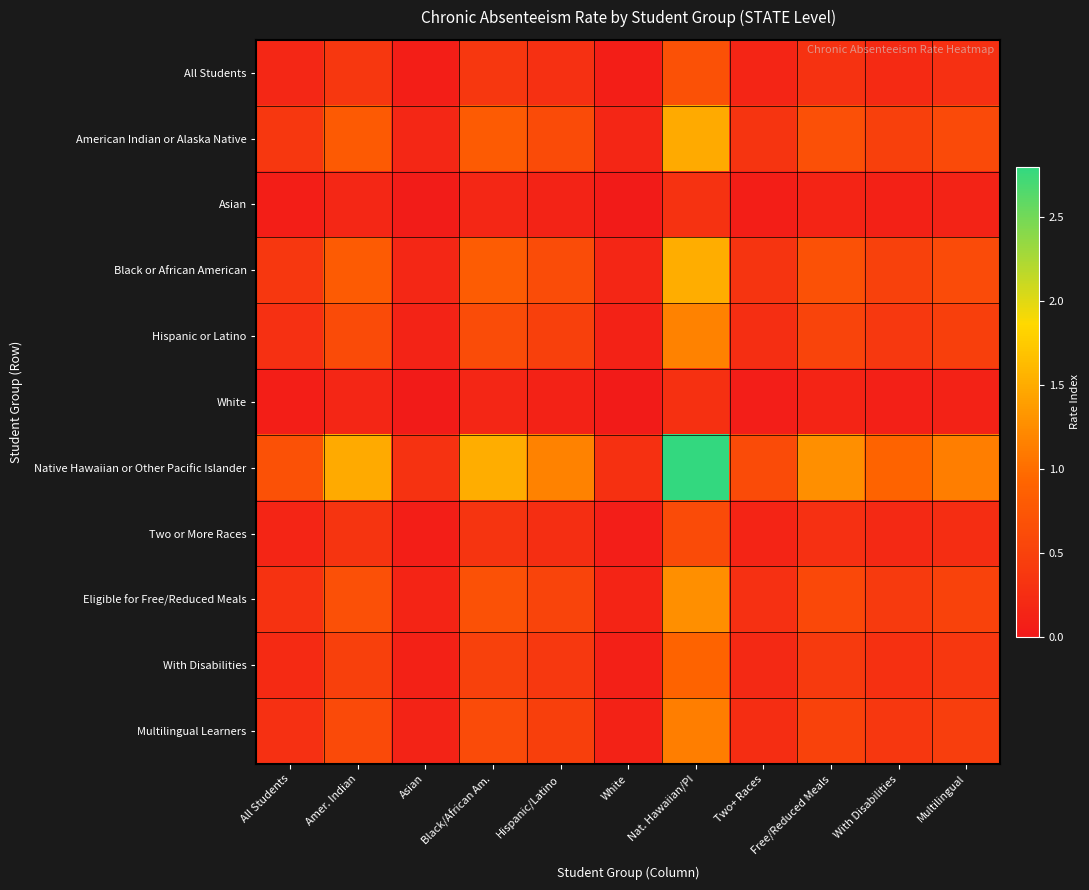

Which series has the largest total across all categories?

Native Hawaiian or Other Pacific Islander